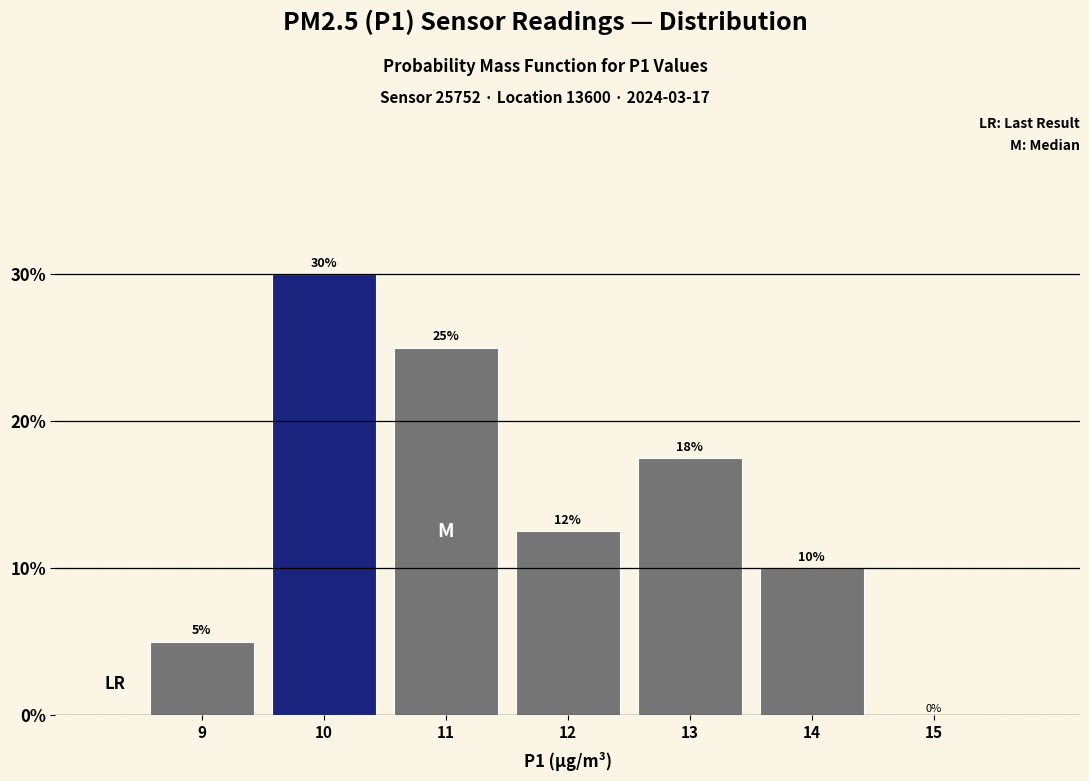

The value at 9 is 8.2. True or false?

False